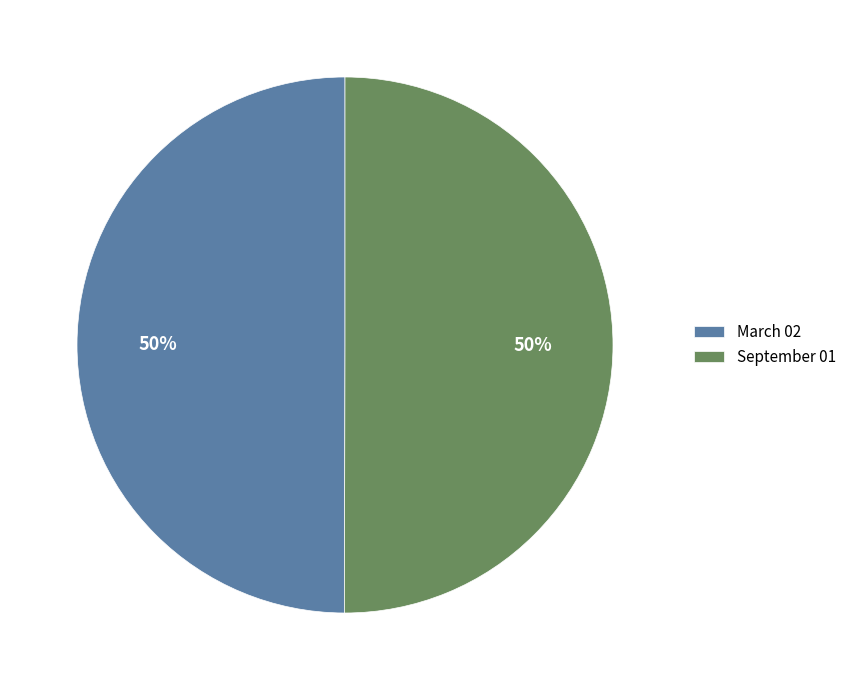

To the nearest percent, what is the combined percentage of September 01 and March 02?

100%